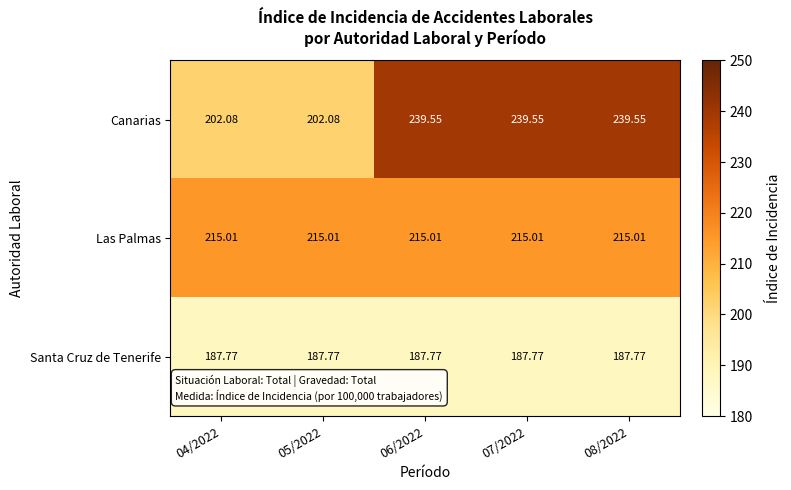

Which series changed the most between 04/2022 and 06/2022?

Canarias